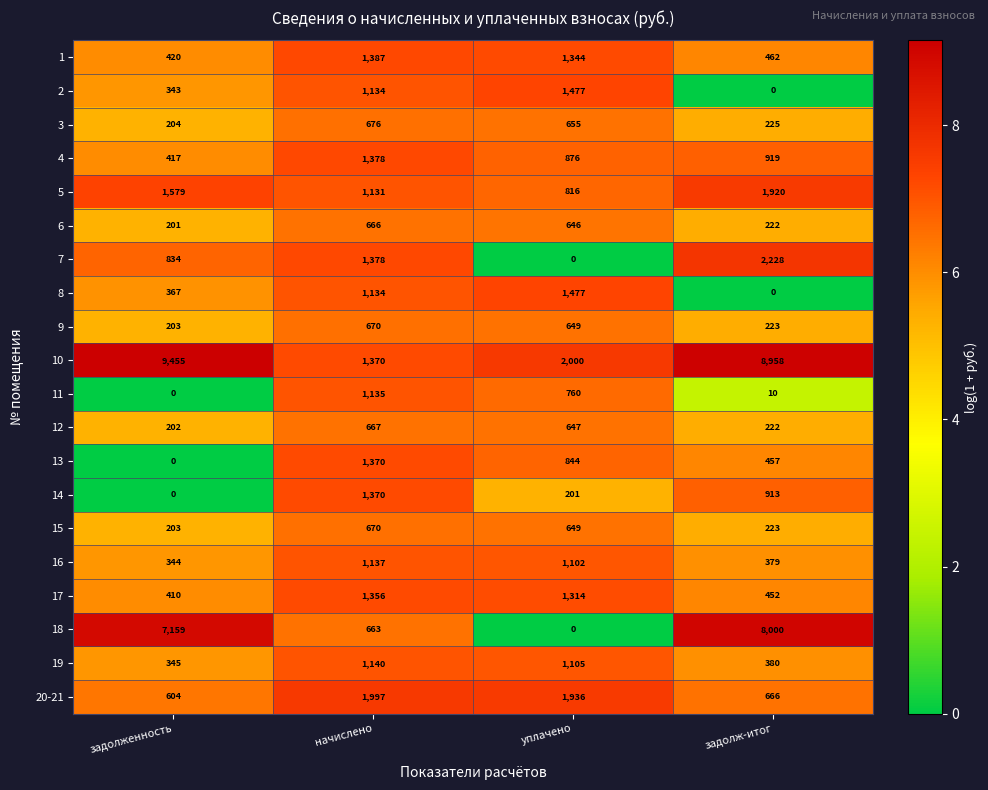

How many data points in 6 are less than 646?

2